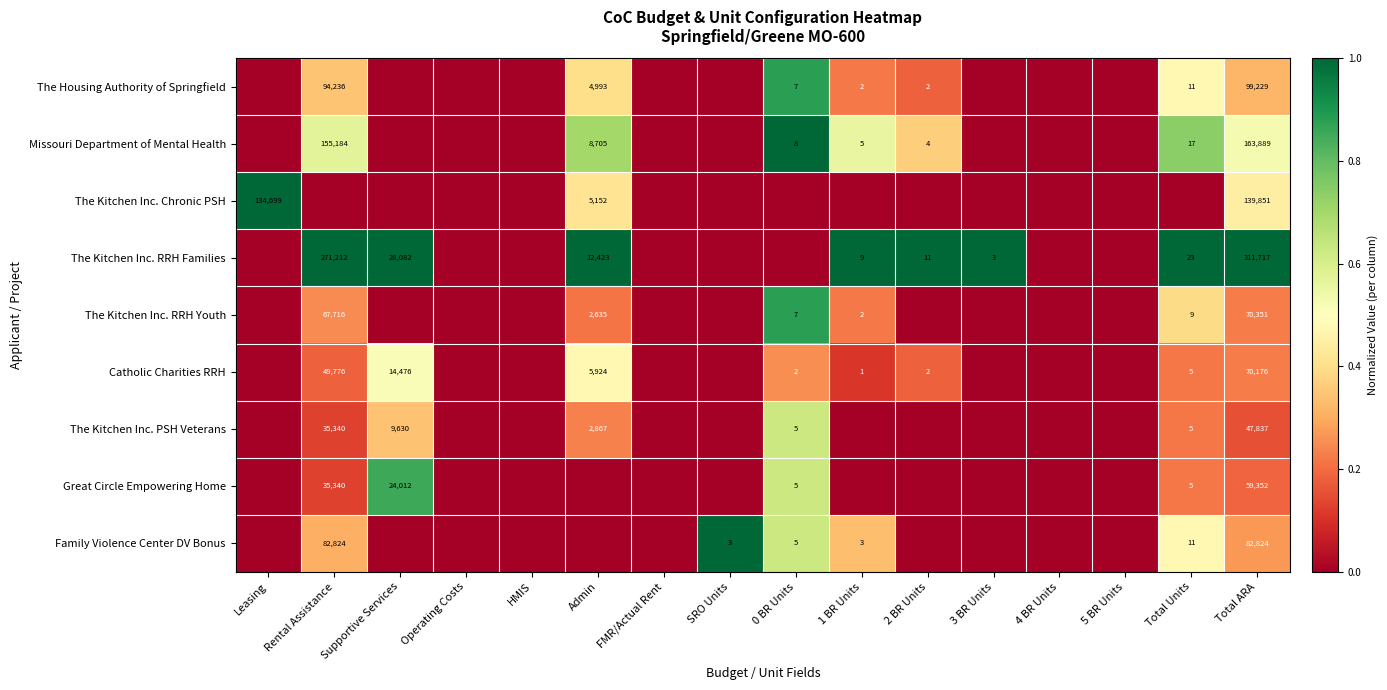

True or false: The Kitchen Inc. Chronic PSH has a value of 7774 at Admin.

False